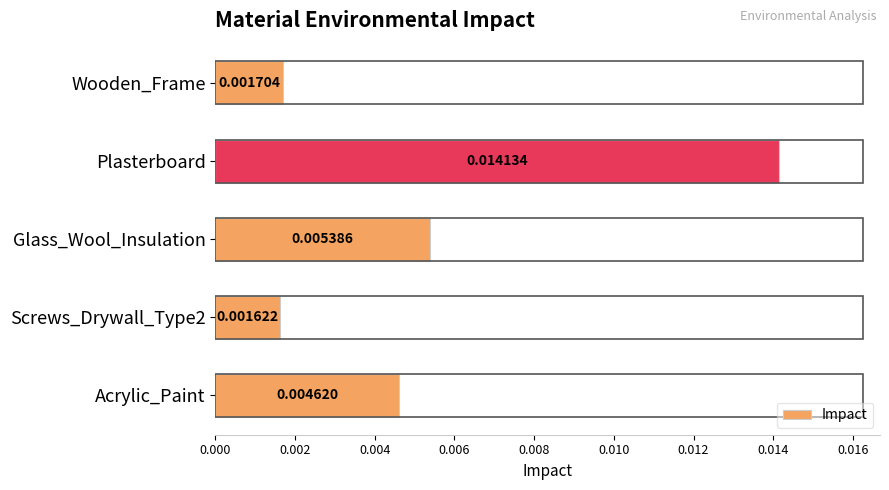

List the labels in order of value, smallest first.

Screws_Drywall_Type2, Wooden_Frame, Acrylic_Paint, Glass_Wool_Insulation, Plasterboard